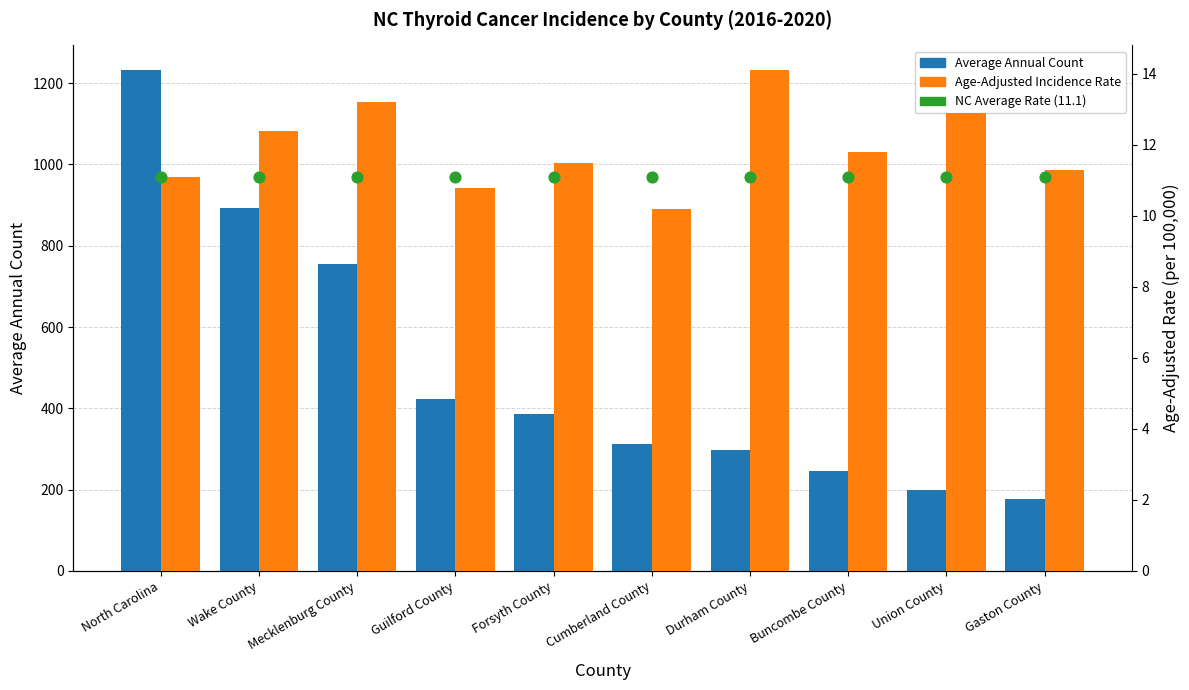

What is the total value across all series at North Carolina?

1253.2